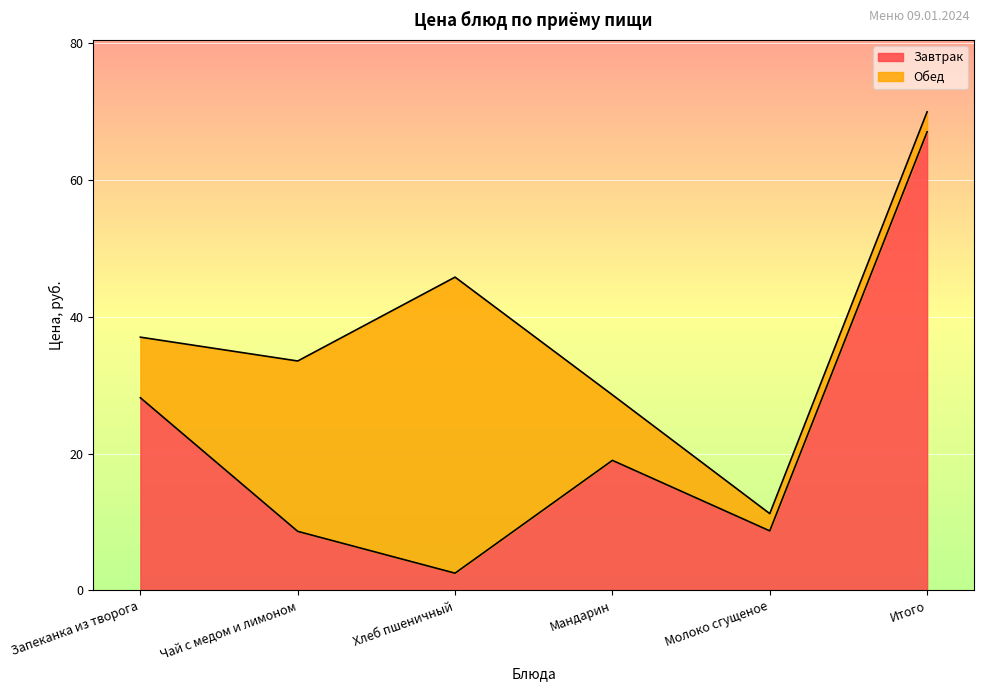

The chart shows a value of 12.6 at Молоко сгущеное. True or false?

False